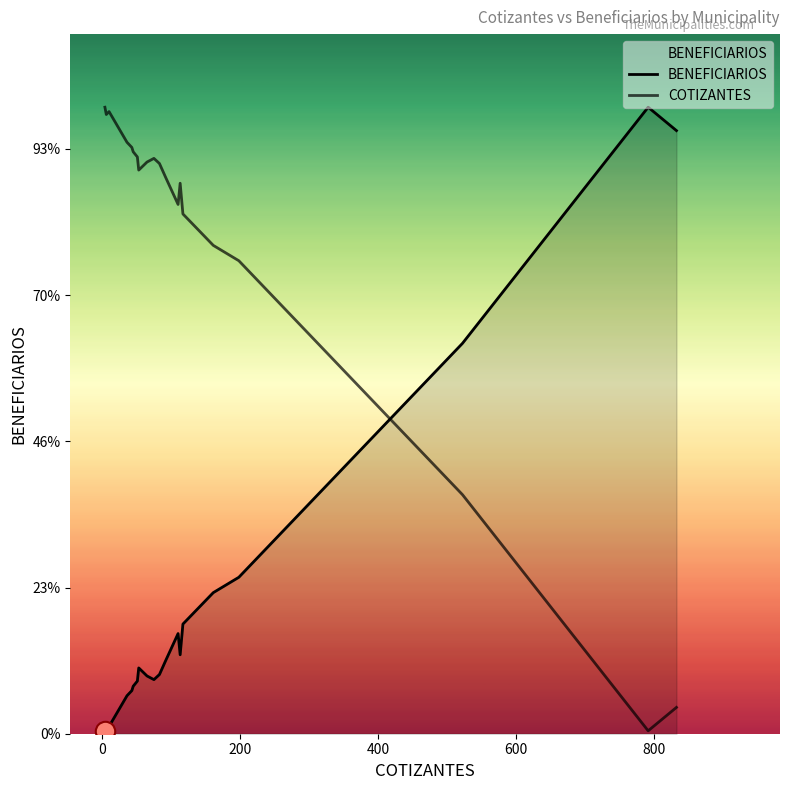

What are all the series names shown in the legend?

BENEFICIARIOS, COTIZANTES